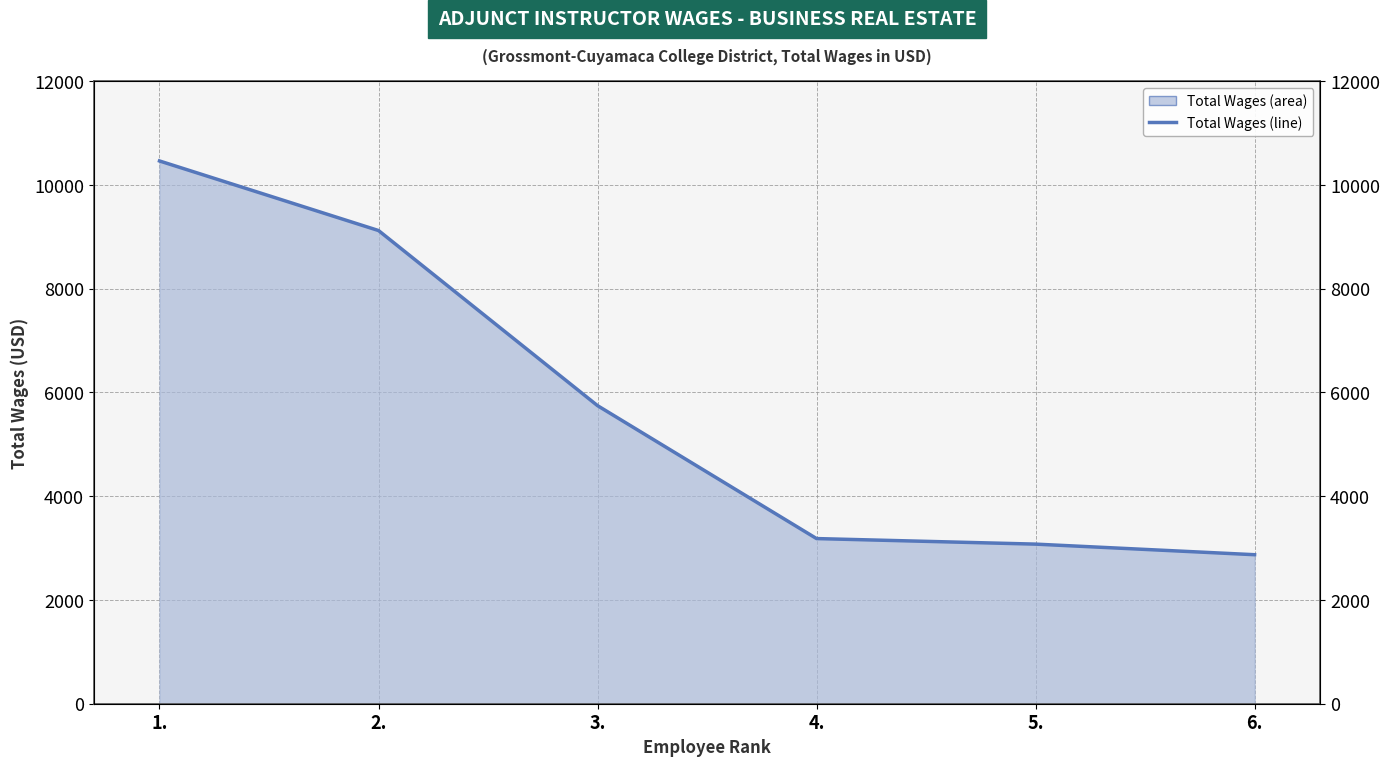

How many data points does each series have?

6